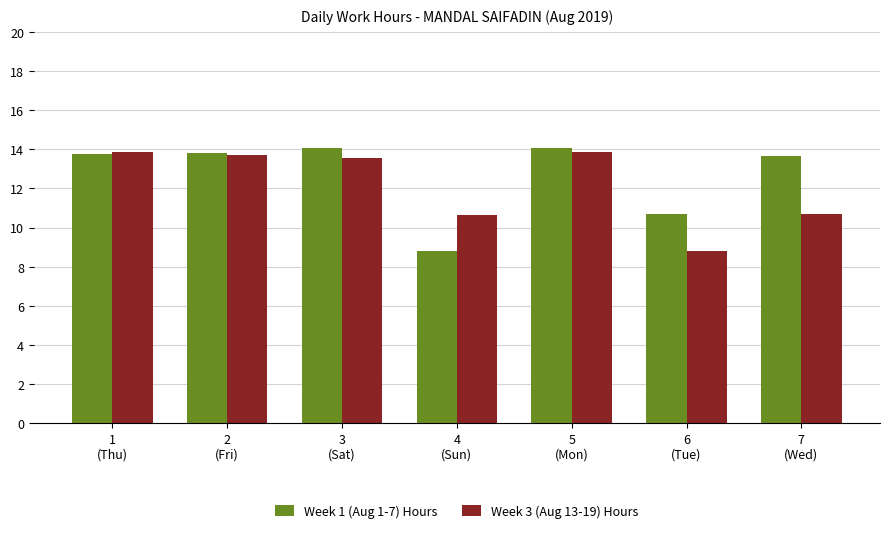

What is the sum of all Week 3 (Aug 13-19) Hours values?

85.2